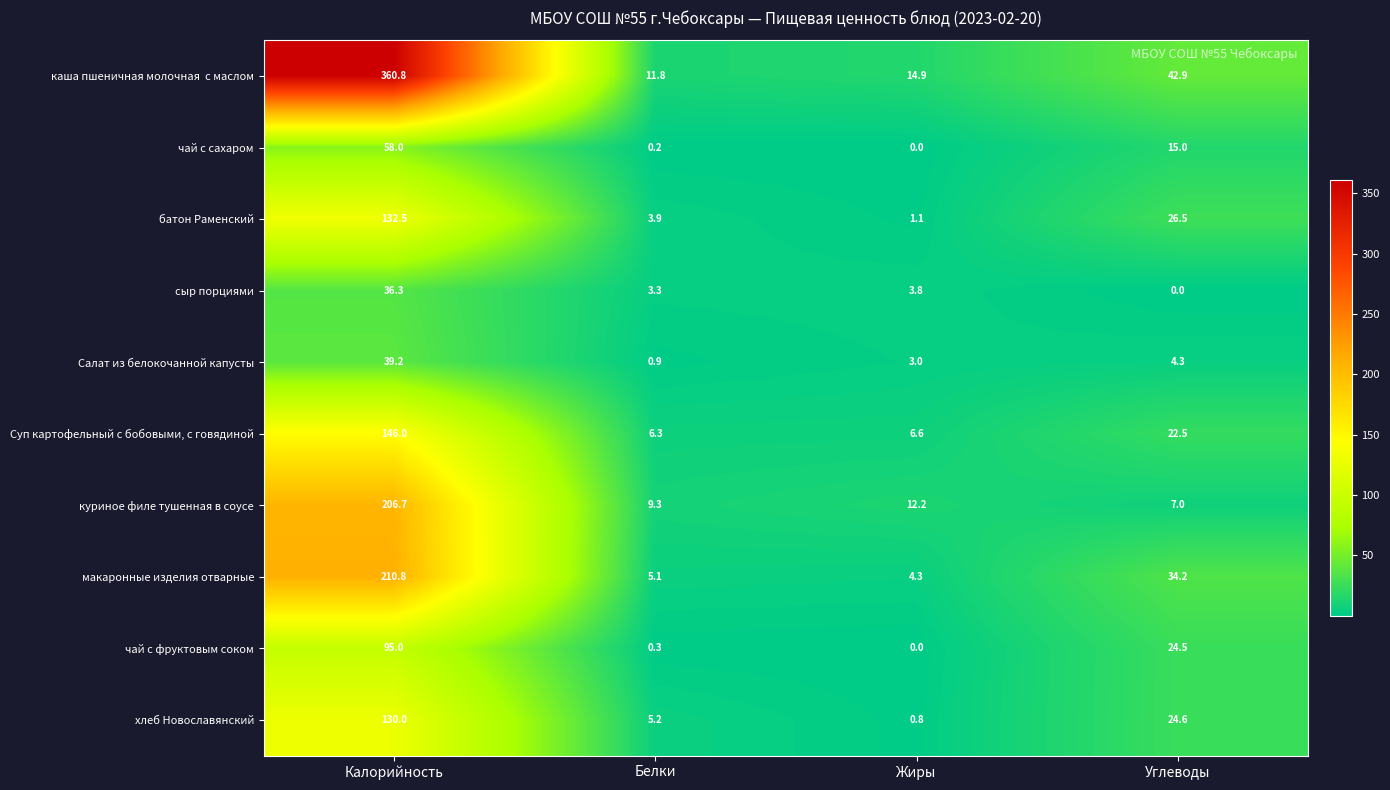

True or false: чай с сахаром has a value of 0.2 at Белки.

True